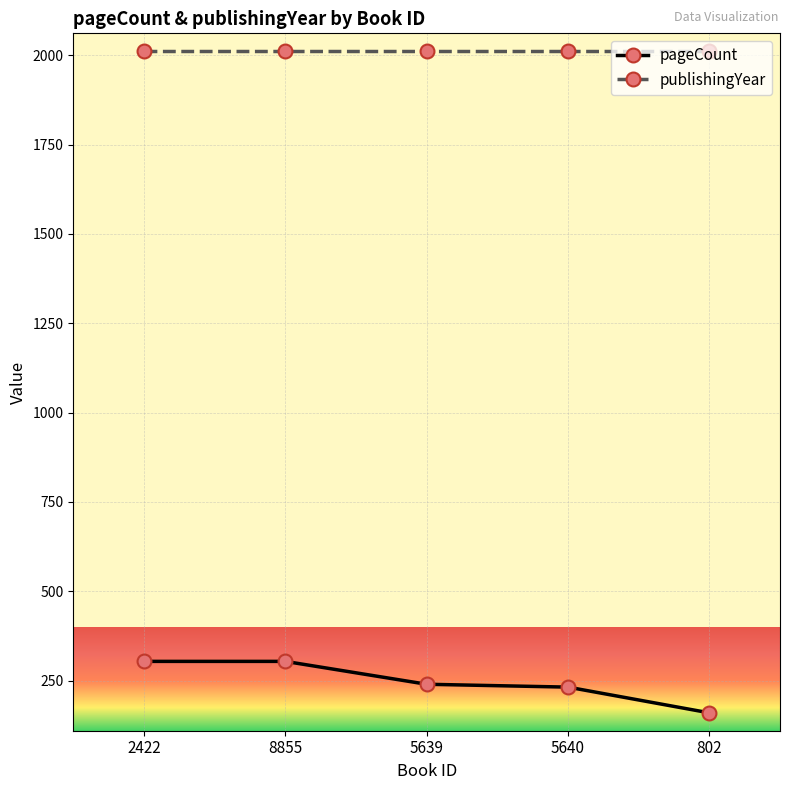

What is the spread (max minus min) of values at 5640?

1779